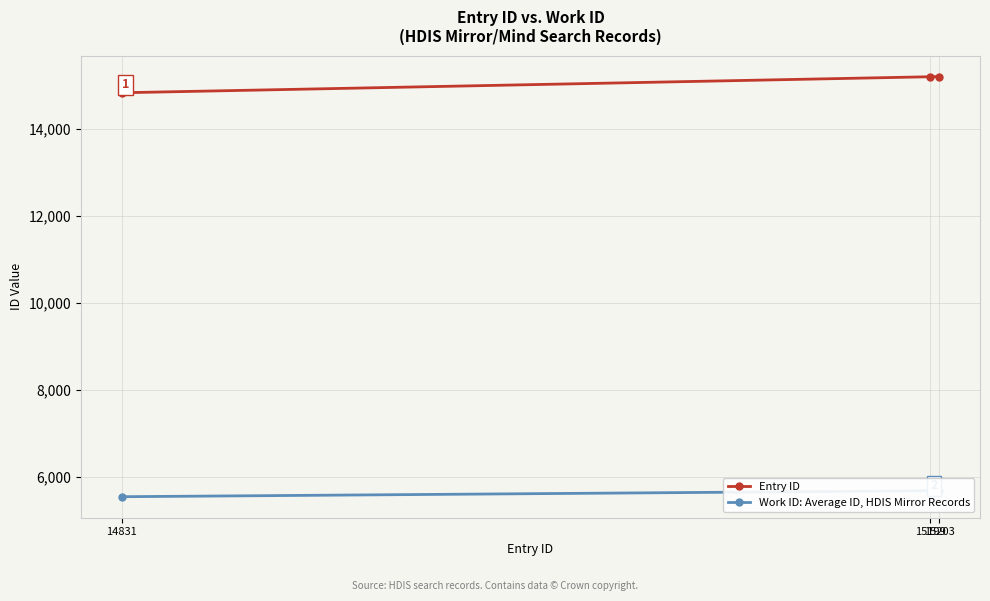

Reading left to right, what are all the values shown in this chart?

Entry ID: 14831	15199	15203
Work ID: Average ID, HDIS Mirror Records: 5549	5686	5690